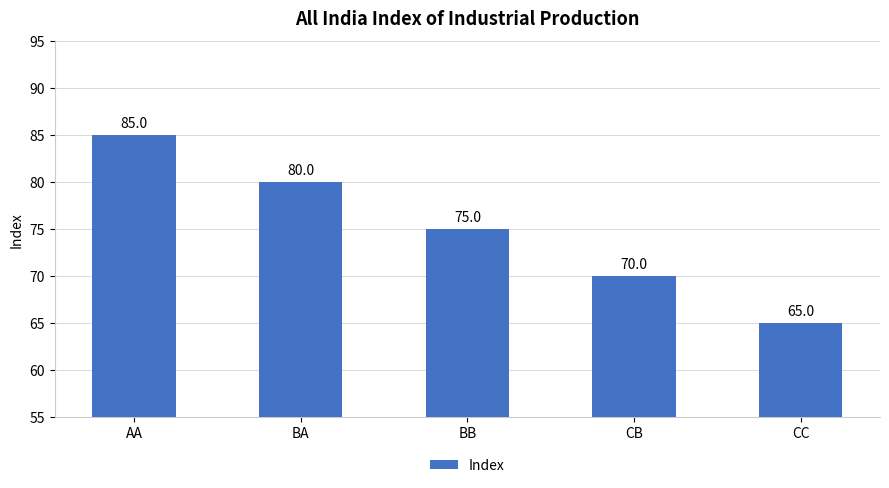

Approximately how many times larger is the value at CB compared to BA?

0.9